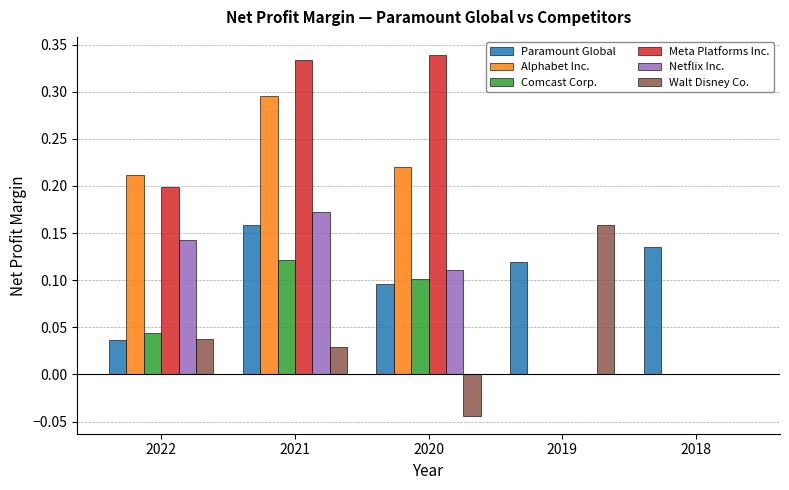

Is the value of Alphabet Inc. at 2022 greater than the value of Netflix Inc. at 2022?

Yes